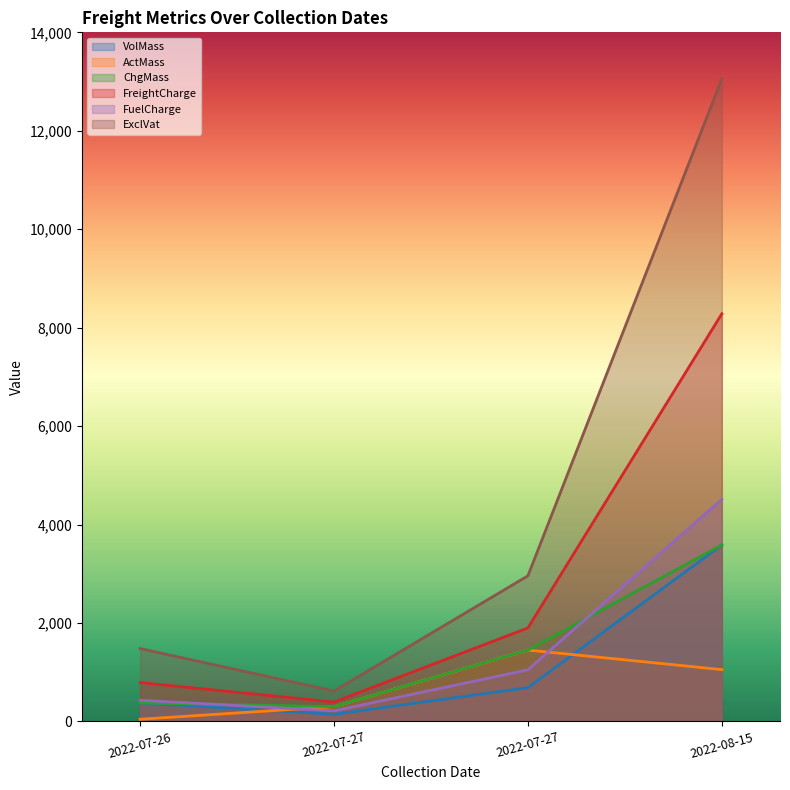

At which category does the chart reach its peak across all series?

2022-08-15